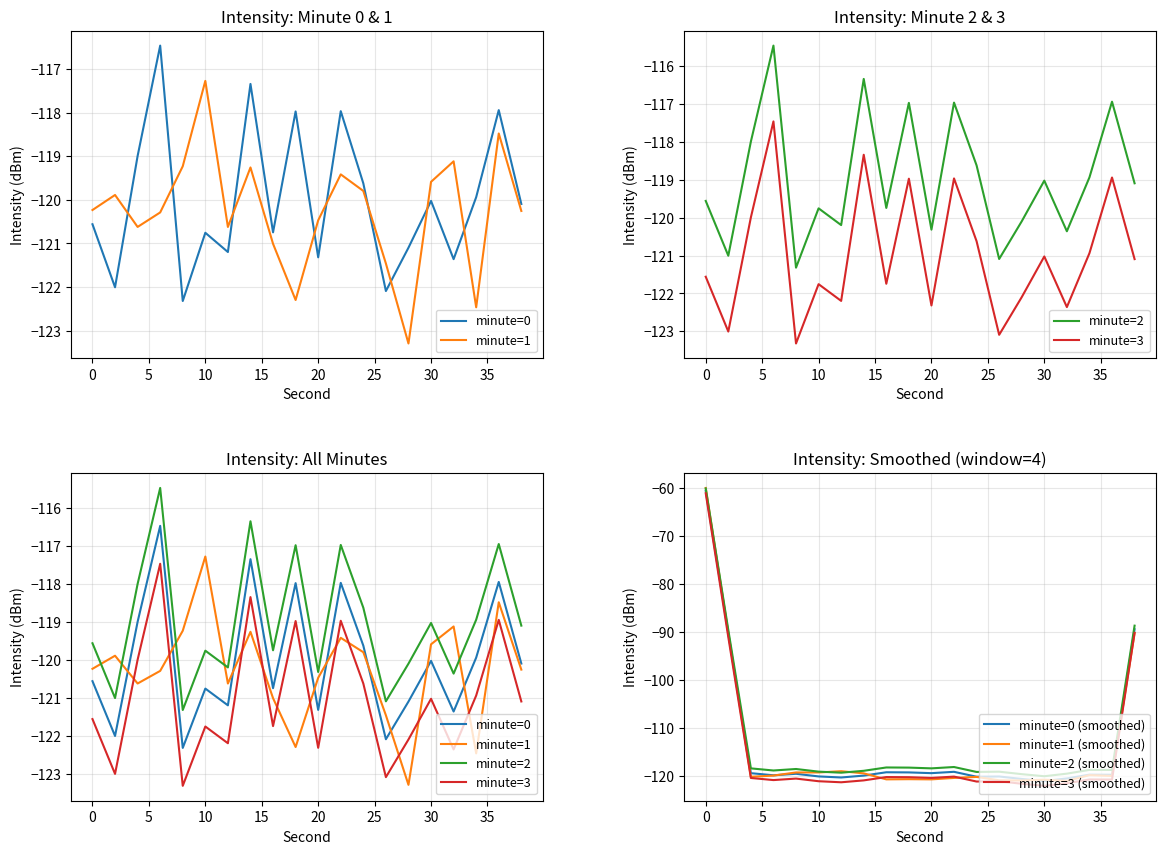

In intensity_minute0, how many points are lower than both neighbors (excluding endpoints)?

7